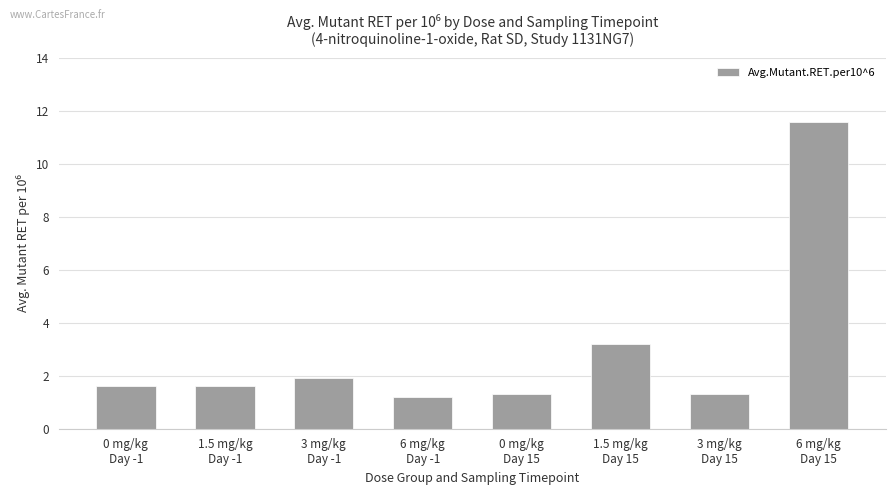

What is the smallest value displayed?

1.2